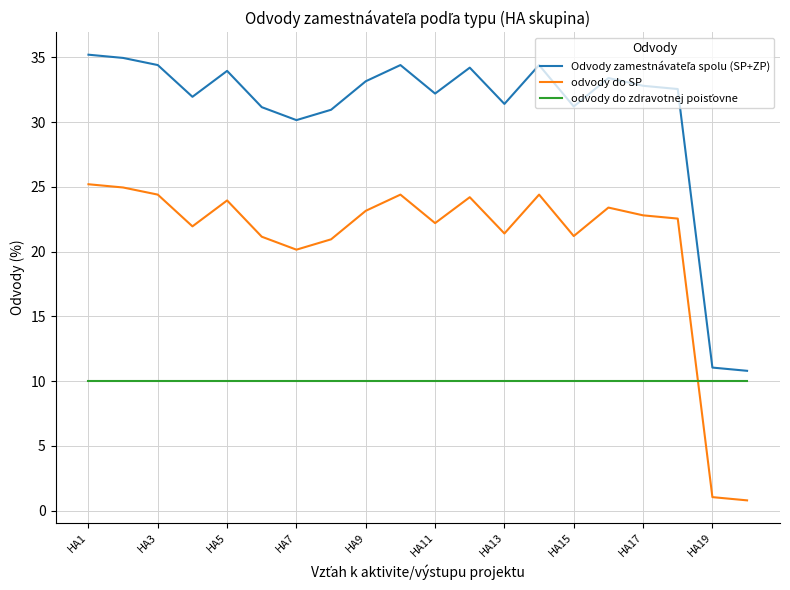

What is the minimum value shown in the chart?

0.8